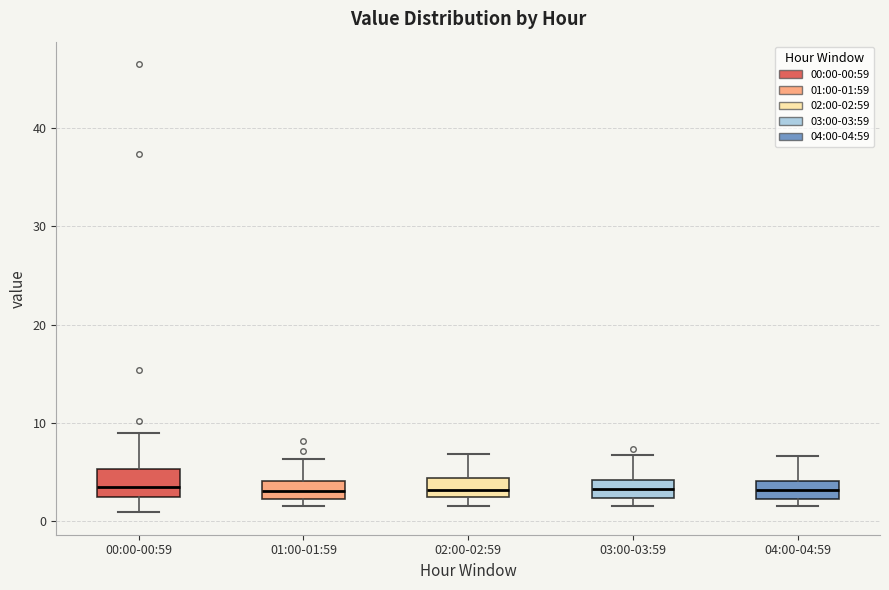

Reading left to right, read every box against the y-axis: the position of its median line, the range the box covers, and the ends of its whiskers. The values are not printed on the chart, so give them approximately, as read against the axis.

00:00-00:59: median 3 (just above the box's lower edge), box 3 to 5, whiskers 1 to 9
01:00-01:59: median 3, box 2 to 4, whiskers 2 (just below the box's lower edge) to 6
02:00-02:59: median 3, box 2 to 4, whiskers 2 (just below the box's lower edge) to 7
03:00-03:59: median 3, box 2 to 4, whiskers 2 (just below the box's lower edge) to 7
04:00-04:59: median 3, box 2 to 4, whiskers 2 (just below the box's lower edge) to 7